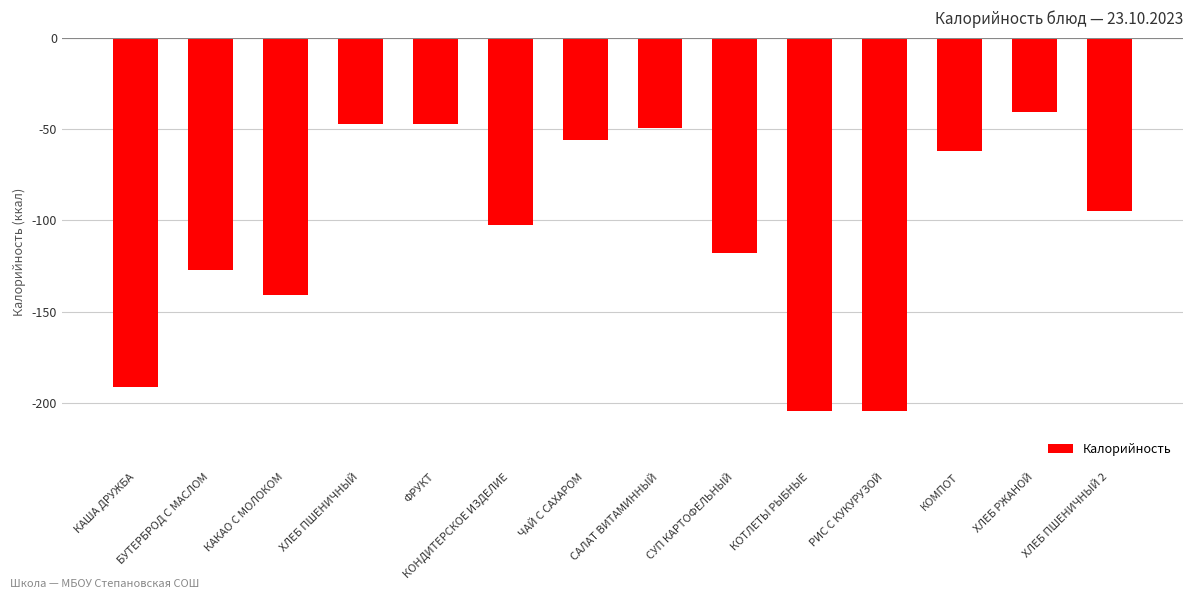

What is the label of the 13th bar from the left?

ХЛЕБ РЖАНОЙ